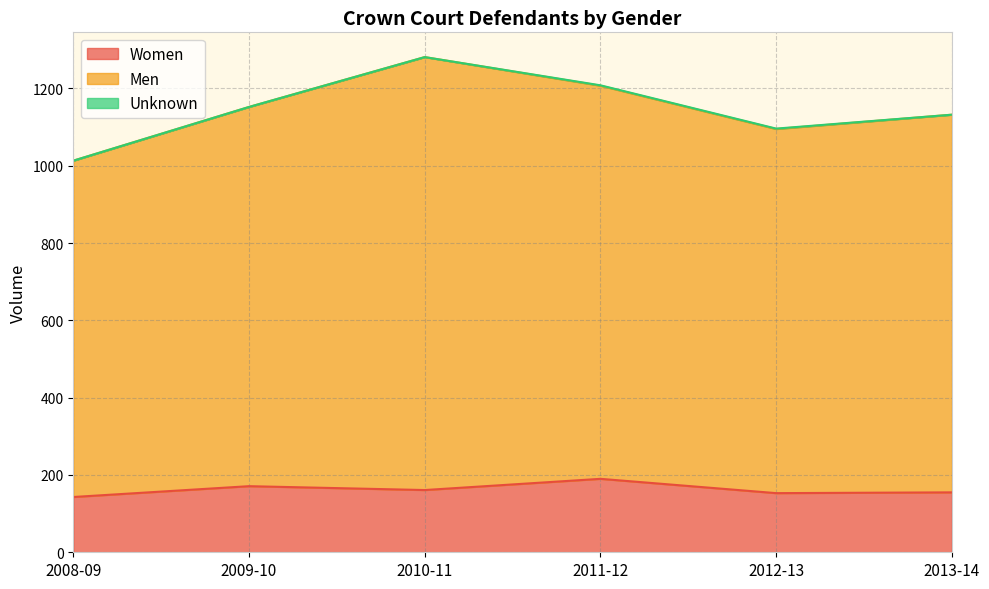

What is the difference between the maximum and minimum values in the Women series?

47